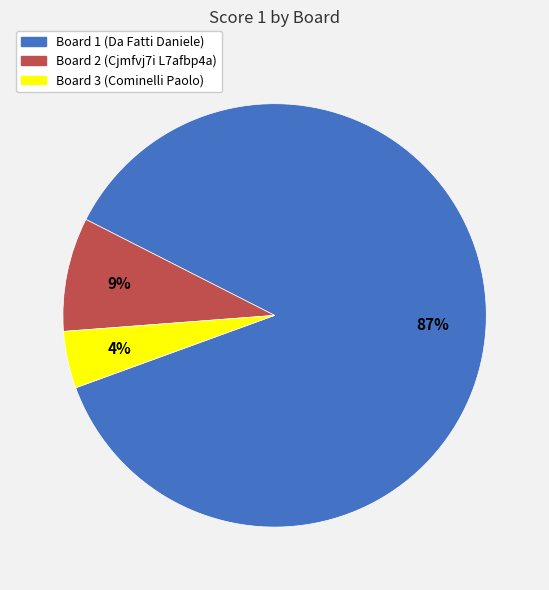

To the nearest percent, what is the average slice percentage?

33%